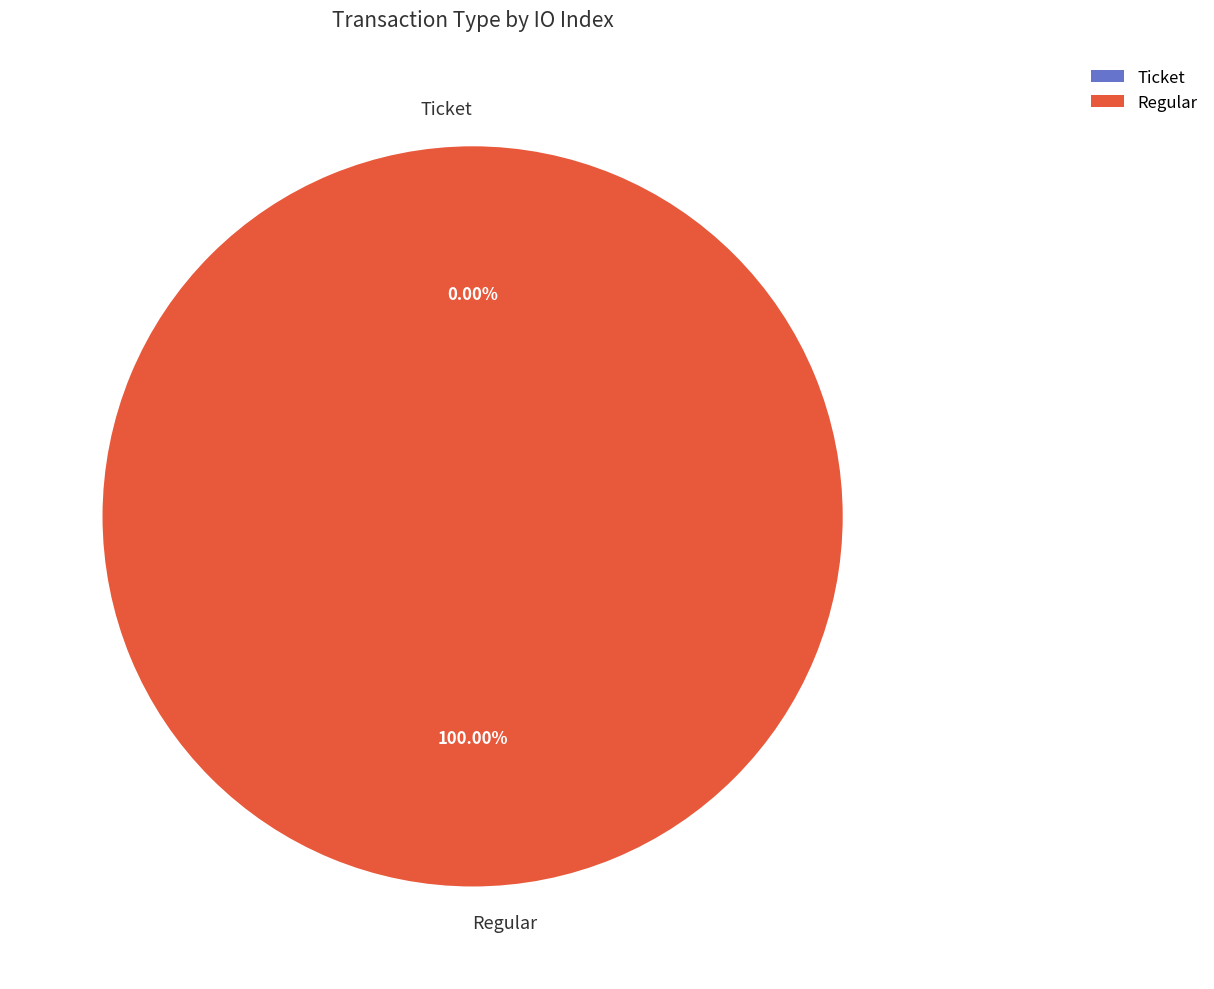

Which slice is the smallest?

Ticket